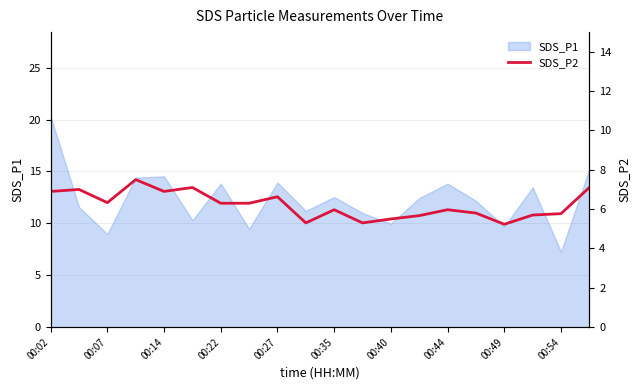

What is the minimum value for SDS_P1?

7.3